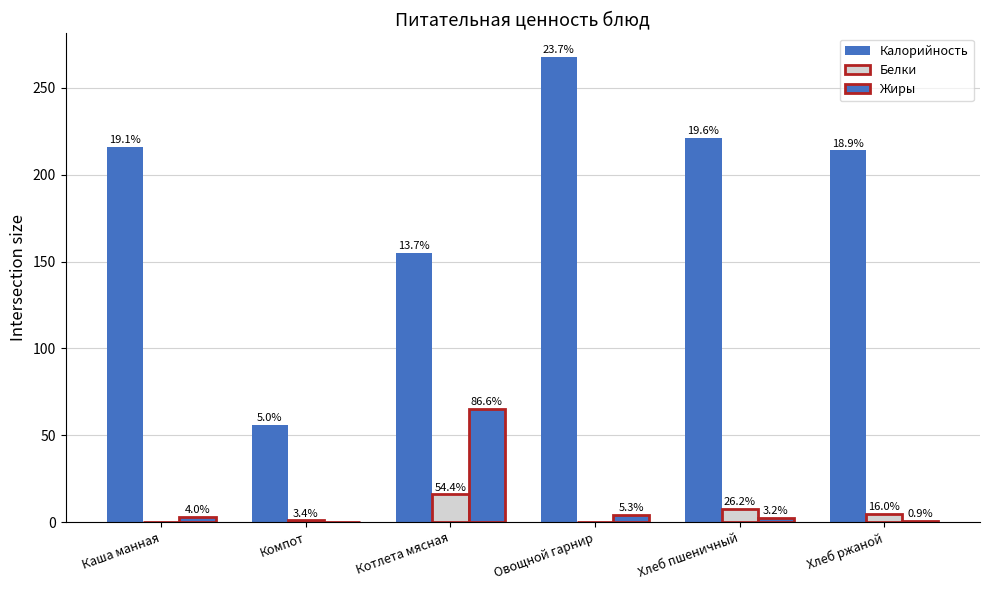

Are the bars horizontal?

No